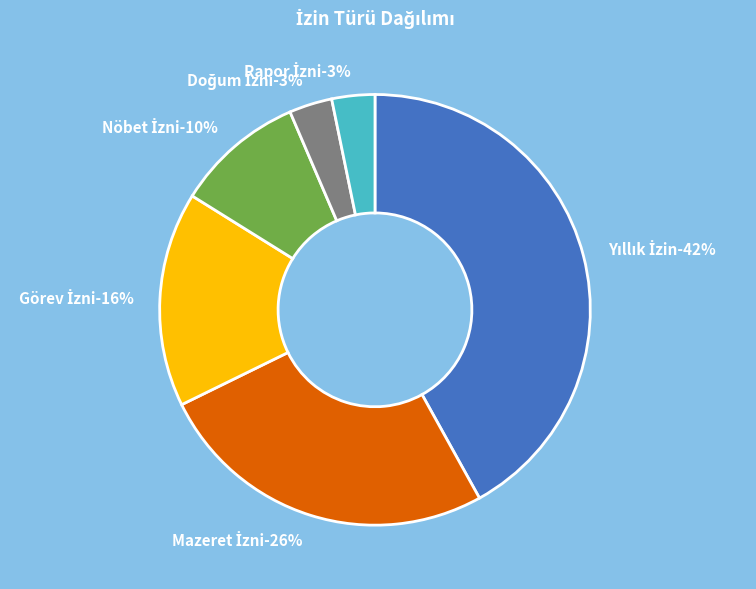

How much of the chart is everything except Yıllık İzin?

58.1%